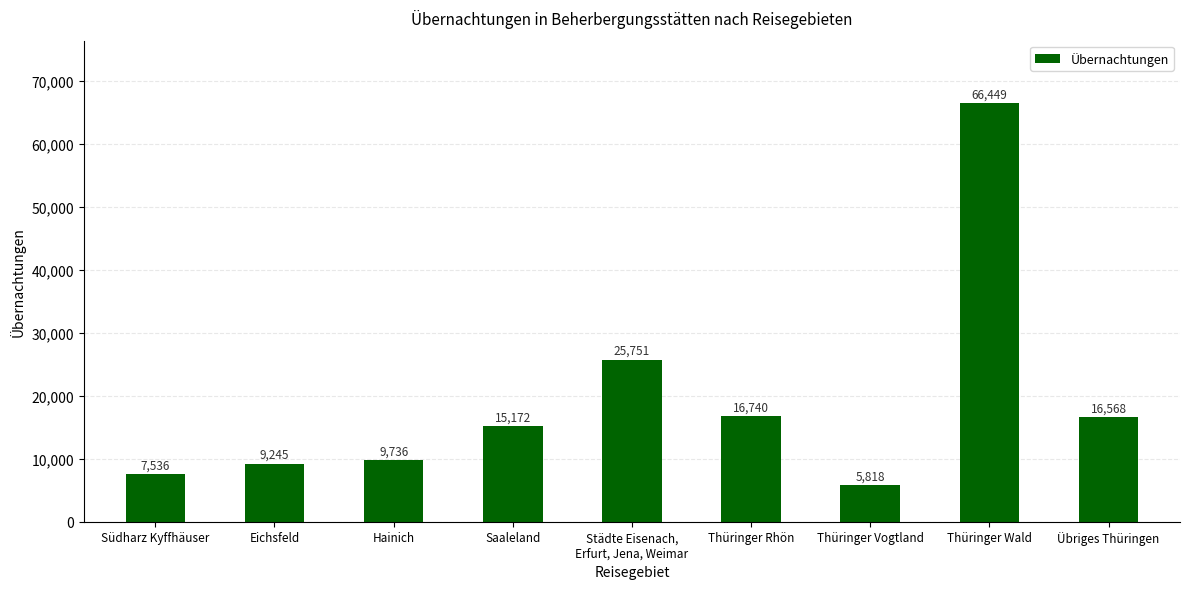

The chart shows a value of 3195 at Saaleland. True or false?

False